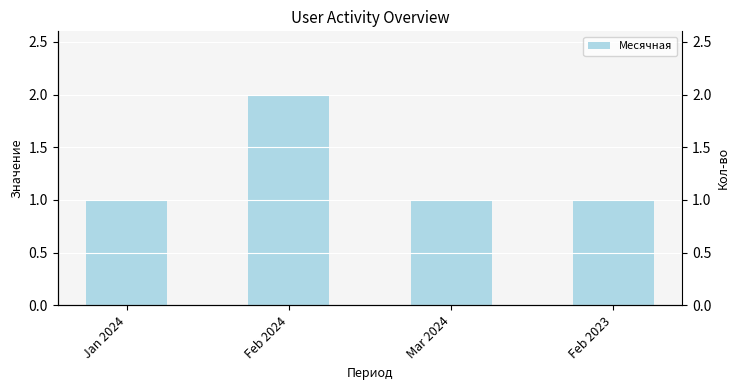

The chart shows a value of 2 at Jan 2024. True or false?

False